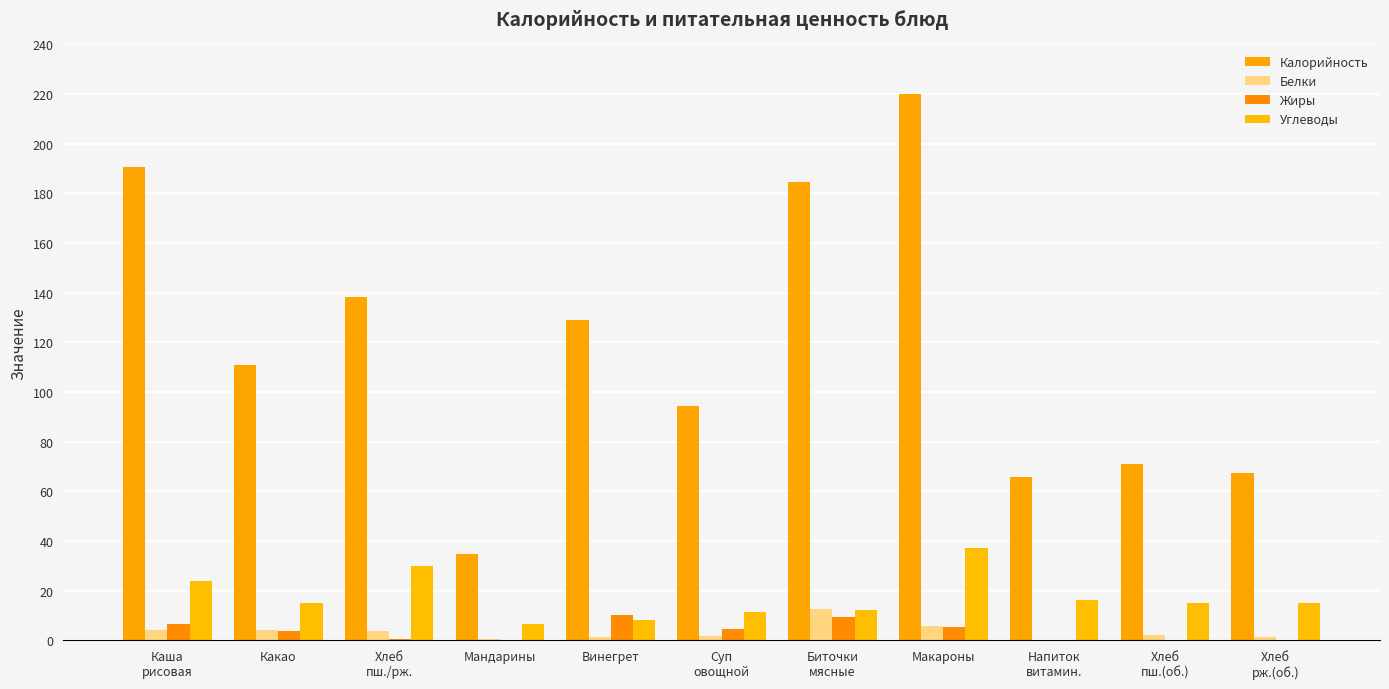

Reading right to left, transcribe all the data shown in this chart.

Калорийность: Хлеб
рж.(об.)=67.3	Хлеб
пш.(об.)=71.2	Напиток
витамин.=65.9	Макароны=220.0	Биточки
мясные=184.6	Суп
овощной=94.2	Винегрет=128.9	Мандарины=35.0	Хлеб
пш./рж.=138.5	Какао=110.8	Каша
рисовая=190.8
Белки: Хлеб
рж.(об.)=1.4	Хлеб
пш.(об.)=2.3	Напиток
витамин.=0.0	Макароны=5.8	Биточки
мясные=12.6	Суп
овощной=1.9	Винегрет=1.2	Мандарины=0.7	Хлеб
пш./рж.=3.7	Какао=4.1	Каша
рисовая=4.2
Жиры: Хлеб
рж.(об.)=0.2	Хлеб
пш.(об.)=0.3	Напиток
витамин.=0.0	Макароны=5.4	Биточки
мясные=9.4	Суп
овощной=4.6	Винегрет=10.1	Мандарины=0.2	Хлеб
пш./рж.=0.5	Какао=3.8	Каша
рисовая=6.5
Углеводы: Хлеб
рж.(об.)=14.9	Хлеб
пш.(об.)=14.9	Напиток
витамин.=16.5	Макароны=37.1	Биточки
мясные=12.3	Суп
овощной=11.4	Винегрет=8.3	Мандарины=6.8	Хлеб
пш./рж.=29.8	Какао=15.0	Каша
рисовая=24.1